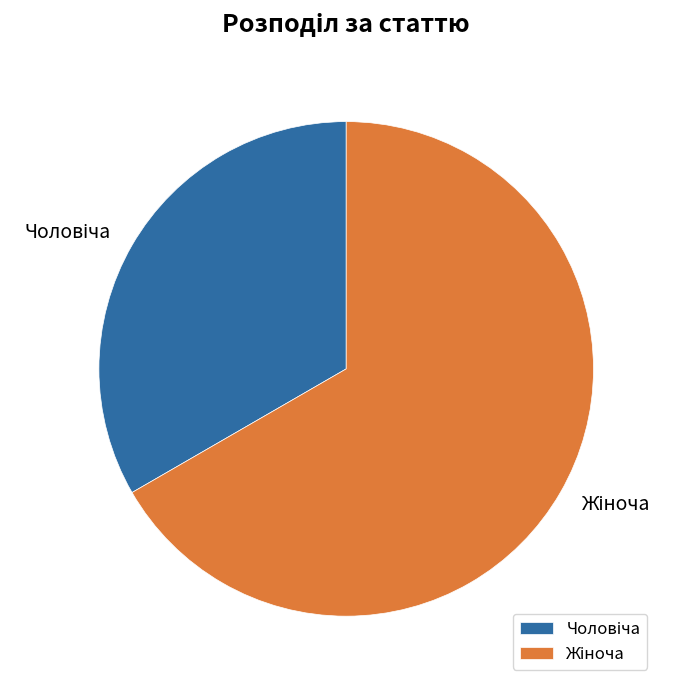

Is there any slice that represents more than half of the pie?

Yes